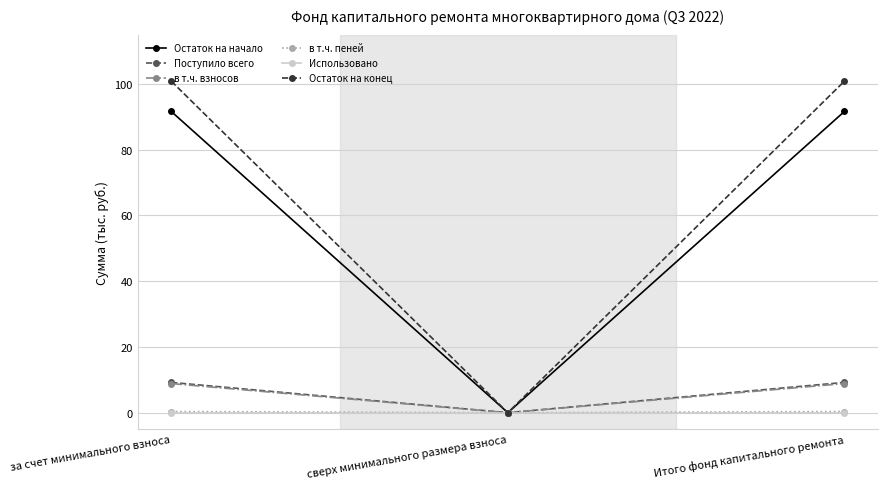

Is the value of Использовано at Итого фонд капитального ремонта greater than the value of Остаток на конец at за счет минимального взноса?

No